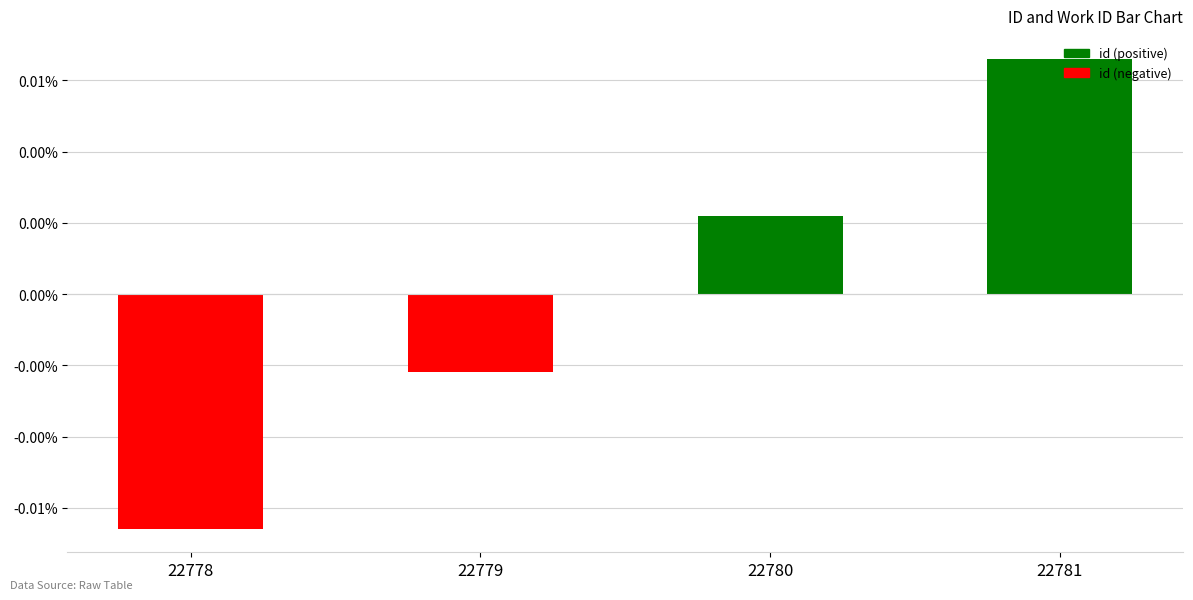

At which label is the value closest to 0?

22779